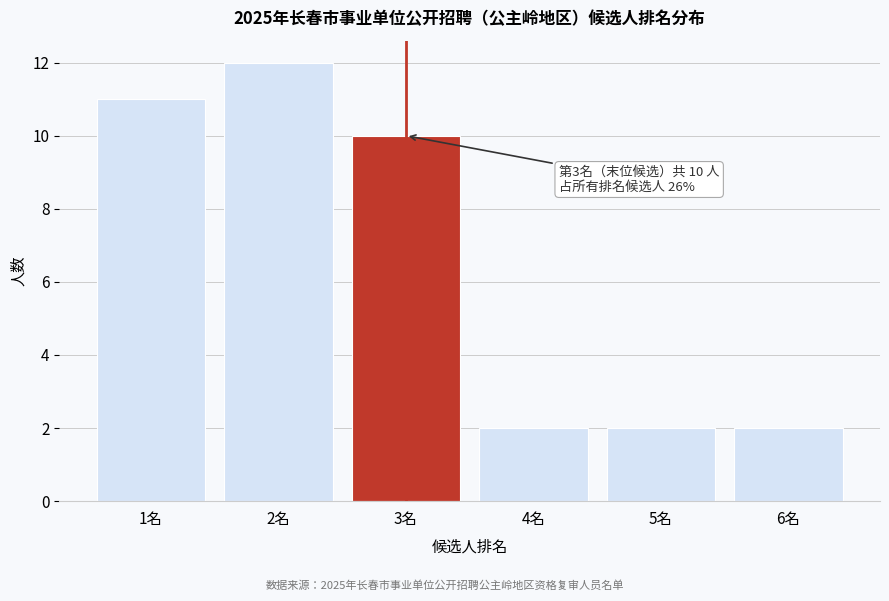

Reading right to left, what are all the values shown in this chart?

6名=2	5名=2	4名=2	3名=10	2名=12	1名=11